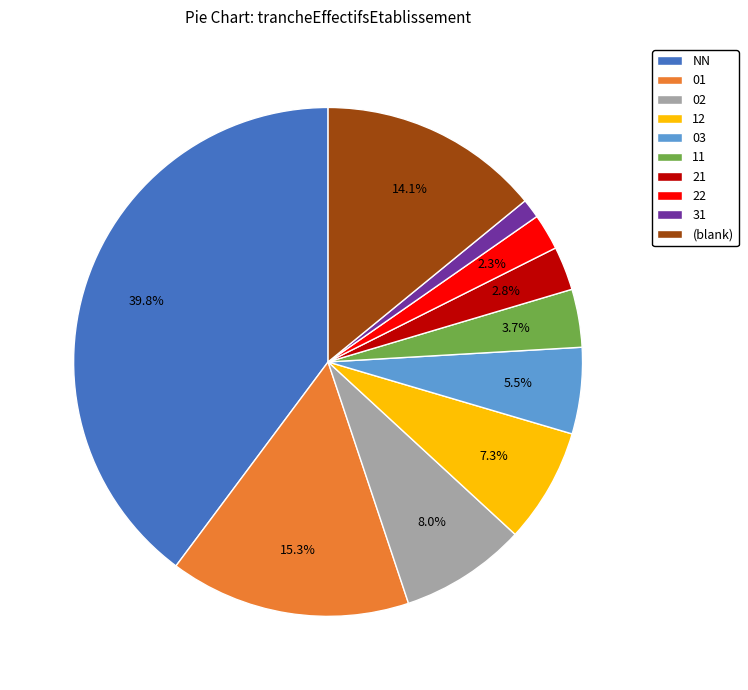

What percentage do 03 and 21 together represent?

8.3%